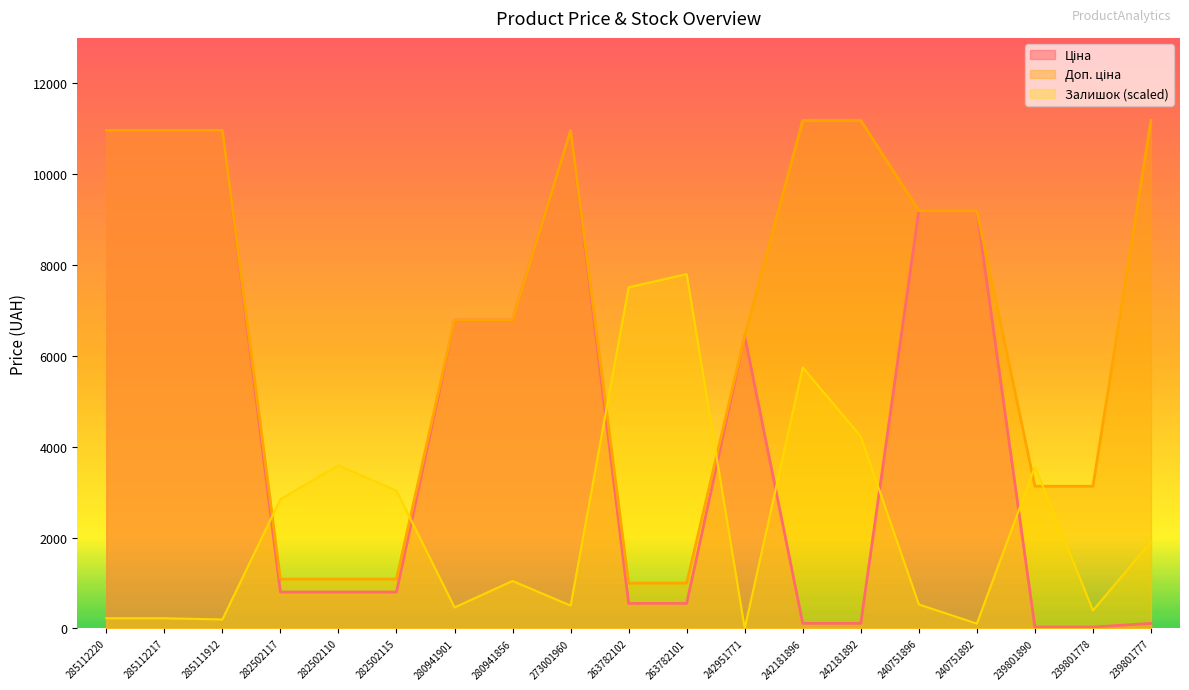

List the series in order of their overall mean, lowest first.

Залишок, Ціна, Доп. ціна